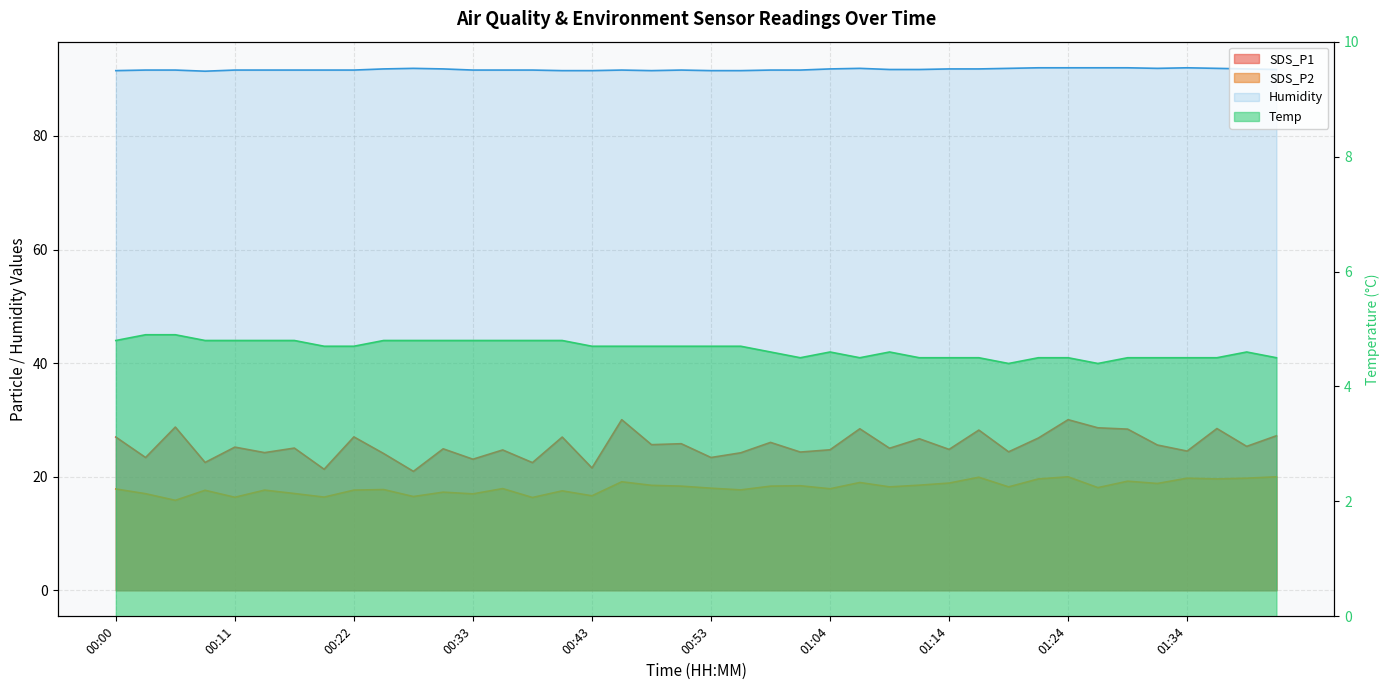

What is the label of the 13th point from the right?

01:12